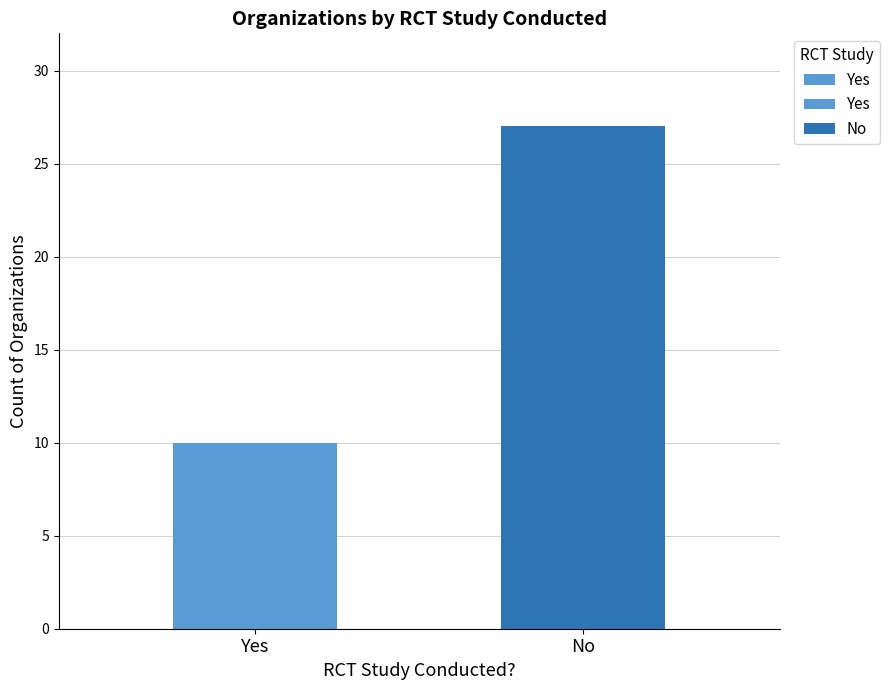

What is the sum of the values at Yes and No?

37